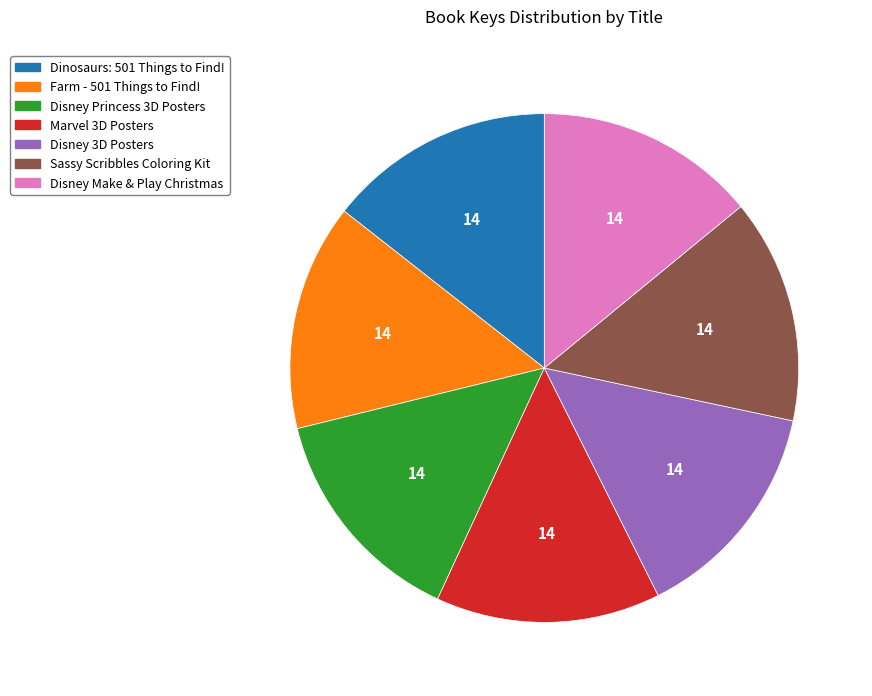

Do Marvel 3D Posters and Disney Princess 3D Posters together represent more than half of the pie?

No